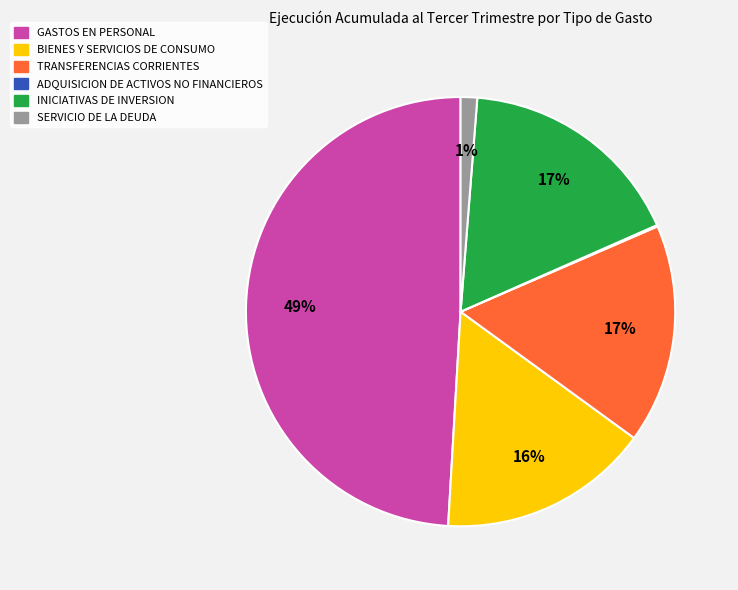

Is the sum of TRANSFERENCIAS CORRIENTES and INICIATIVAS DE INVERSION greater than half?

No